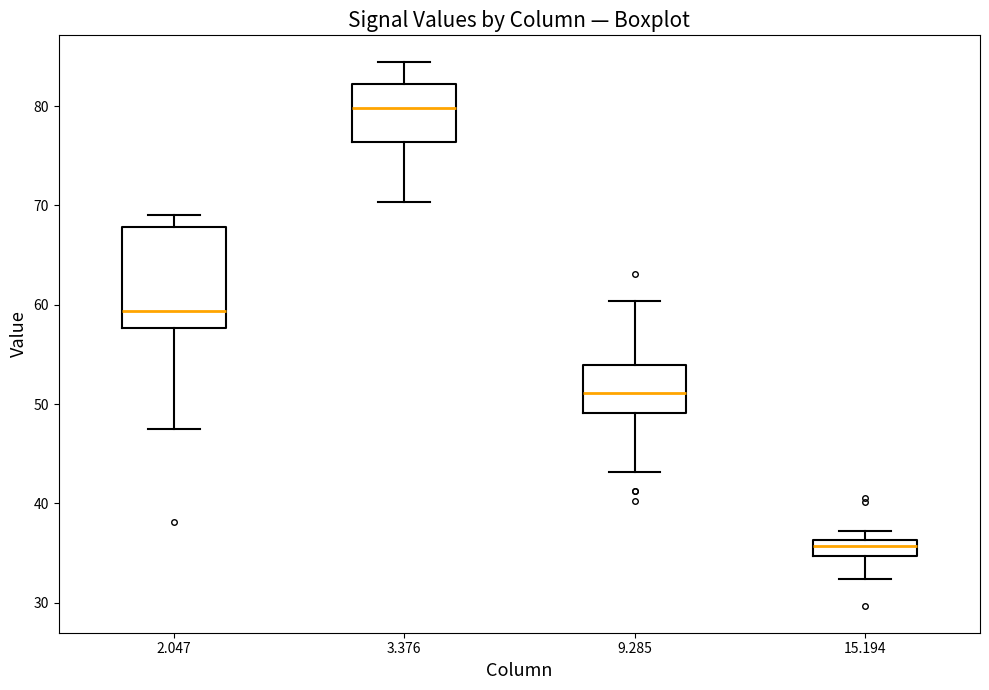

Reading left to right, read every box against the y-axis: the position of its median line, the range the box covers, and the ends of its whiskers. The values are not printed on the chart, so give them approximately, as read against the axis.

2.047: median 59, box 58 to 68, whiskers 48 to 69
3.376: median 80, box 76 to 82, whiskers 70 to 84
9.285: median 51, box 49 to 54, whiskers 43 to 60
15.194: median 36 (inside the box), box 35 to 36, whiskers 32 to 37